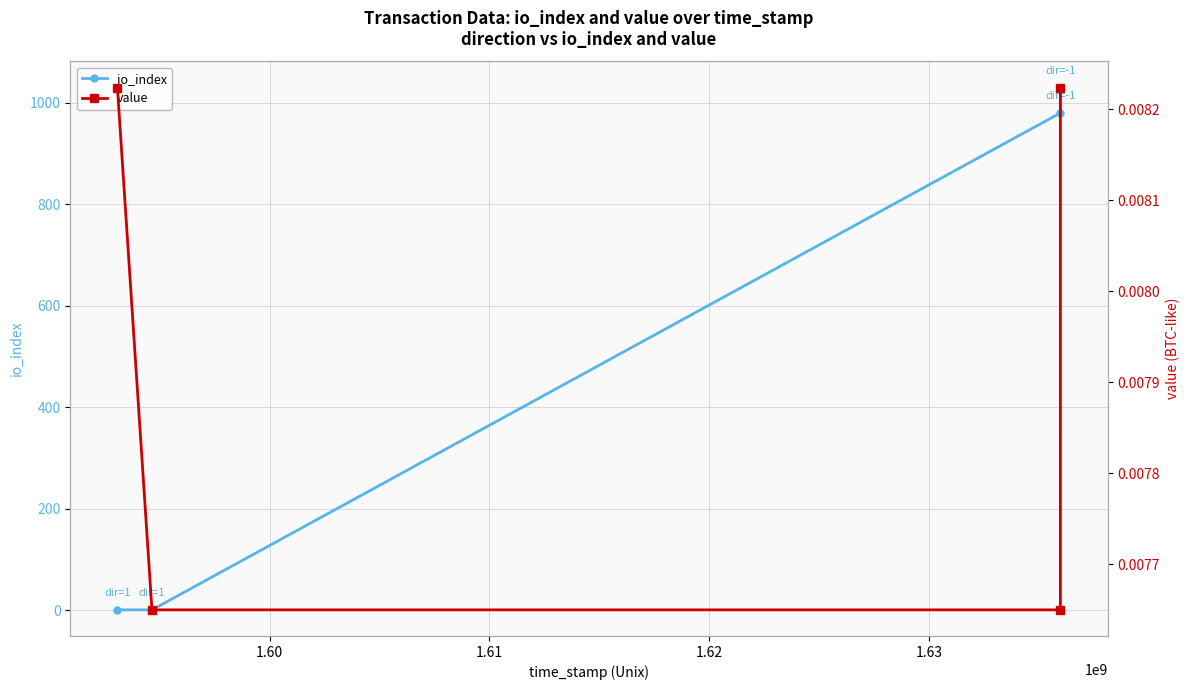

What is the maximum value for io_index?

1030